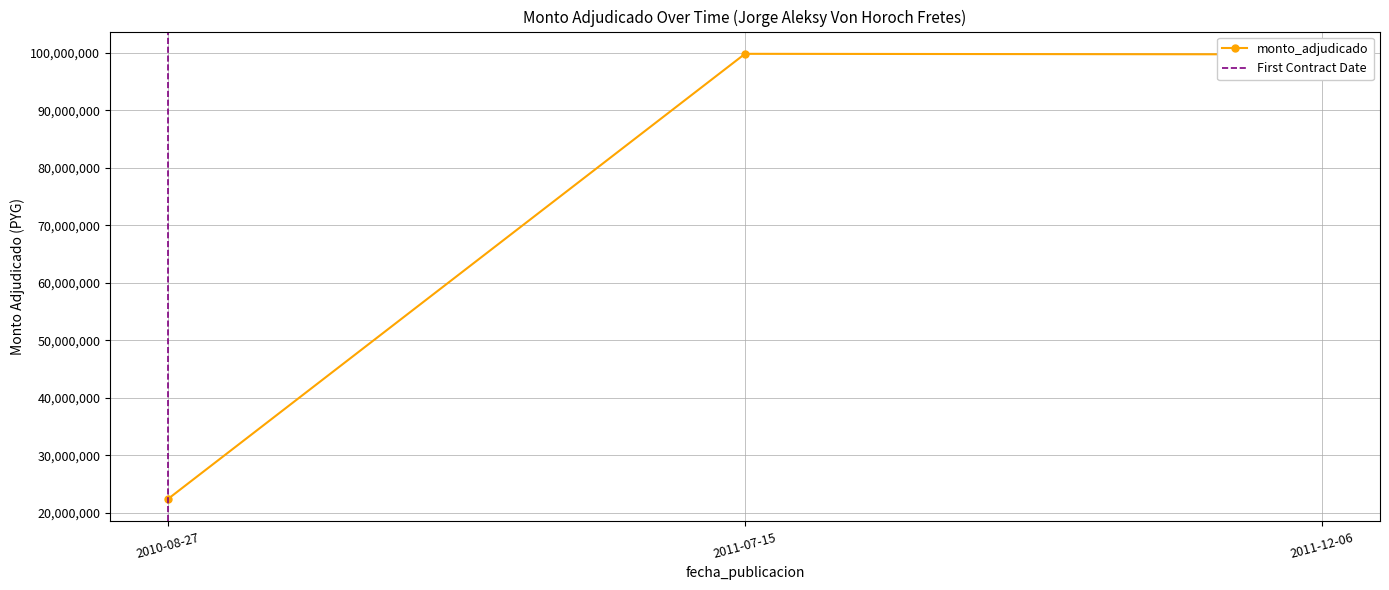

Which has a higher value, 2010-08-27 or 2011-07-15?

2011-07-15